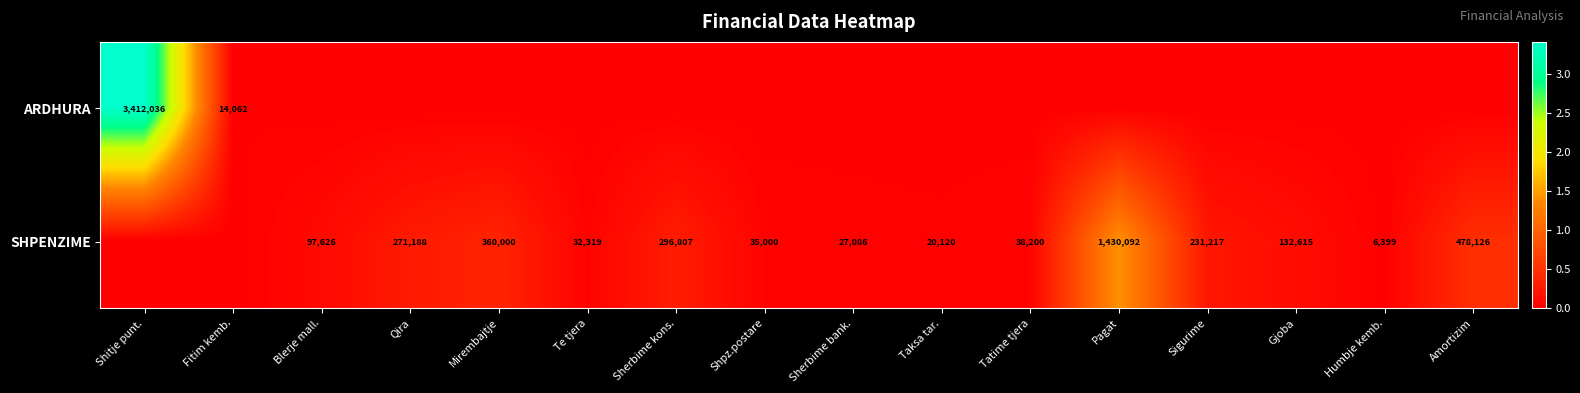

True or false: SHPENZIME has a value of 132615 at Gjoba.

True